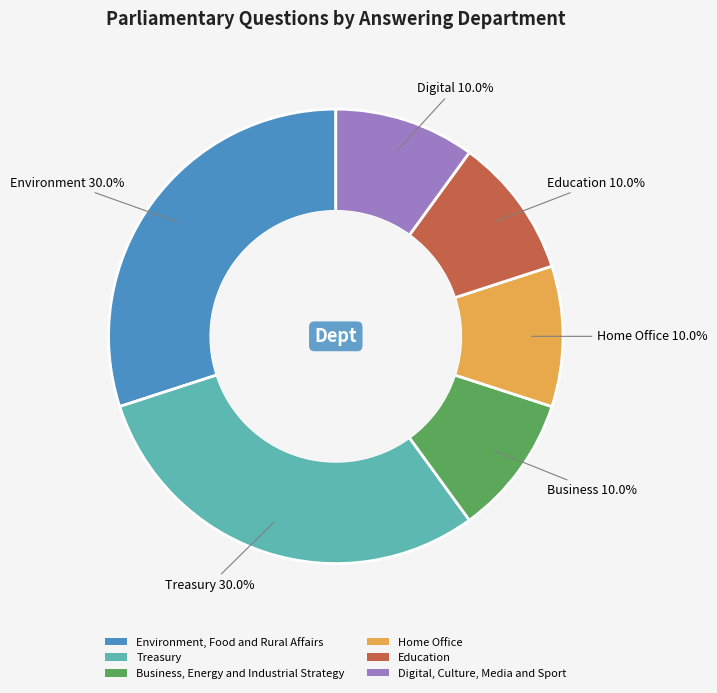

Count the number of slices in the pie.

6